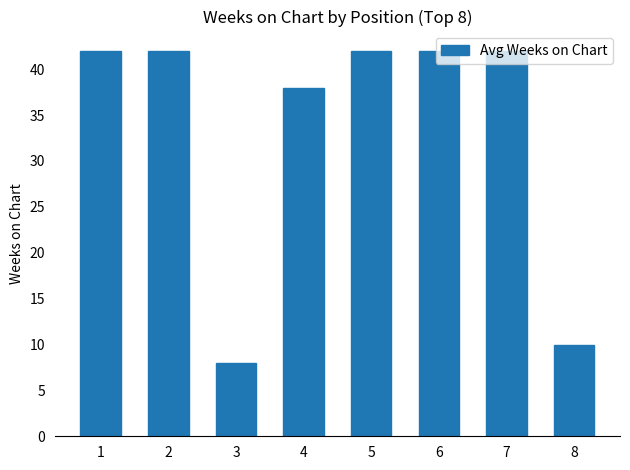

Count the number of categories in the chart.

8